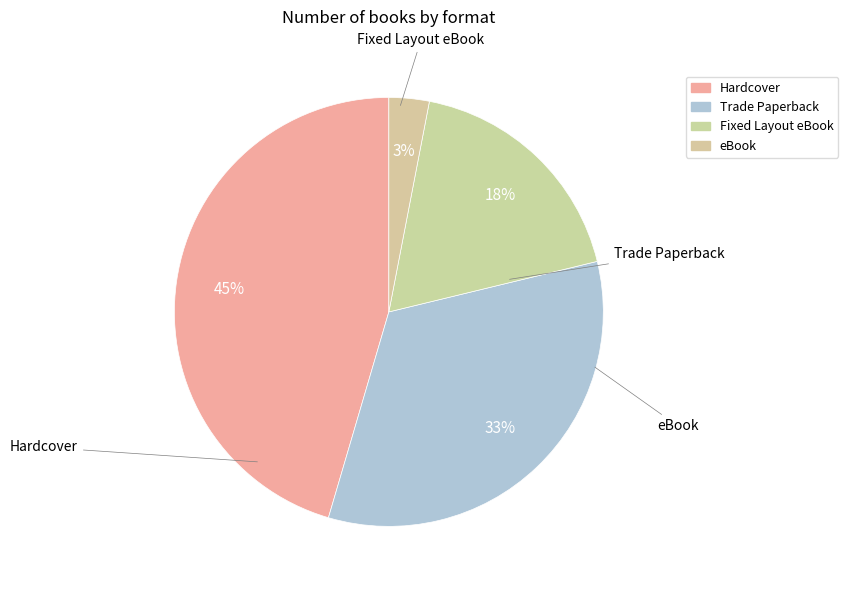

What portion of the pie excludes Fixed Layout eBook?

81.8%